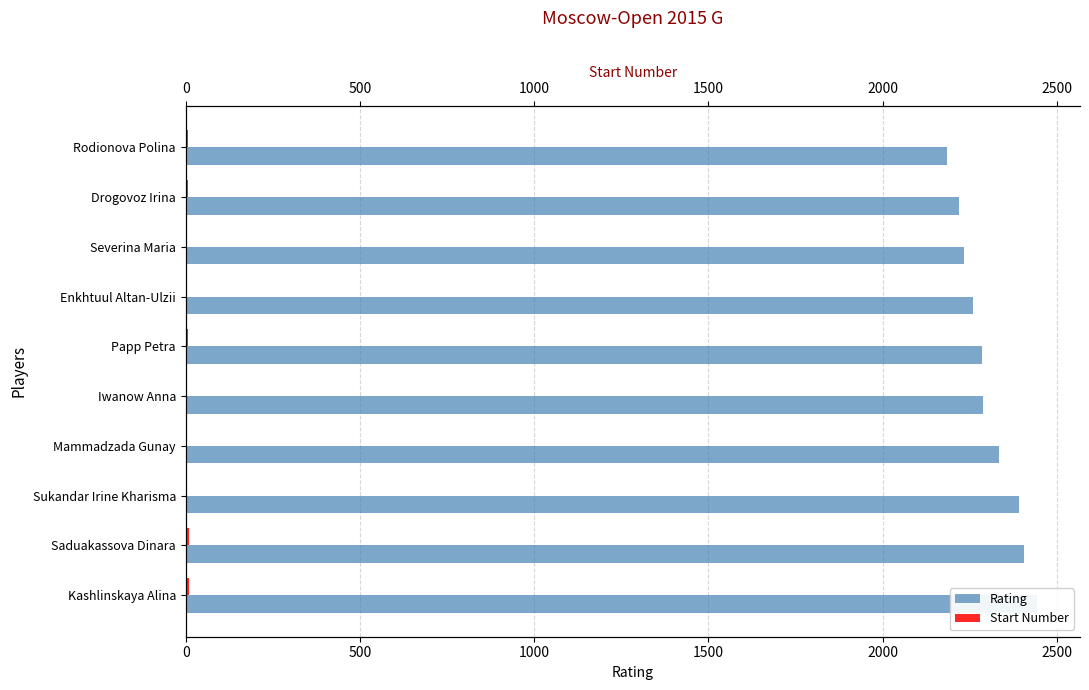

How many values in the Rating series are below 2288?

5